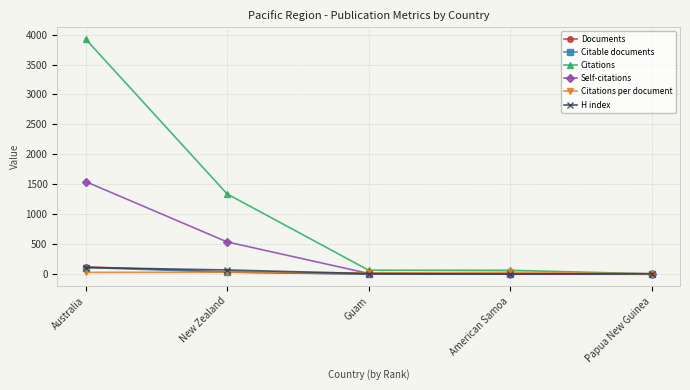

True or false: Documents has more than 1 interior local peaks.

False